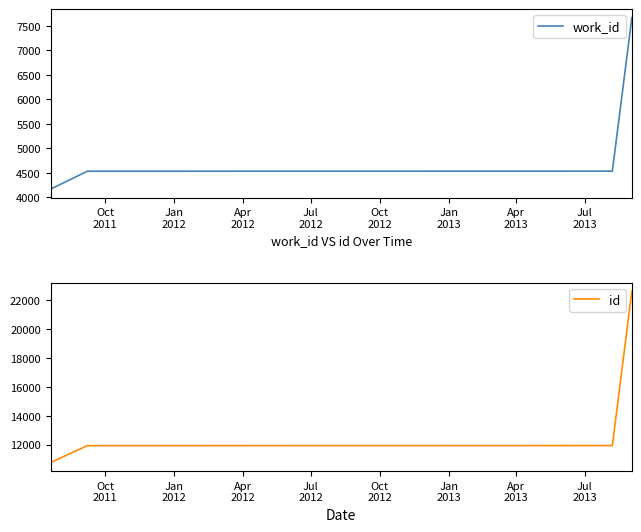

Does the chart display data point markers on the line(s)?

No